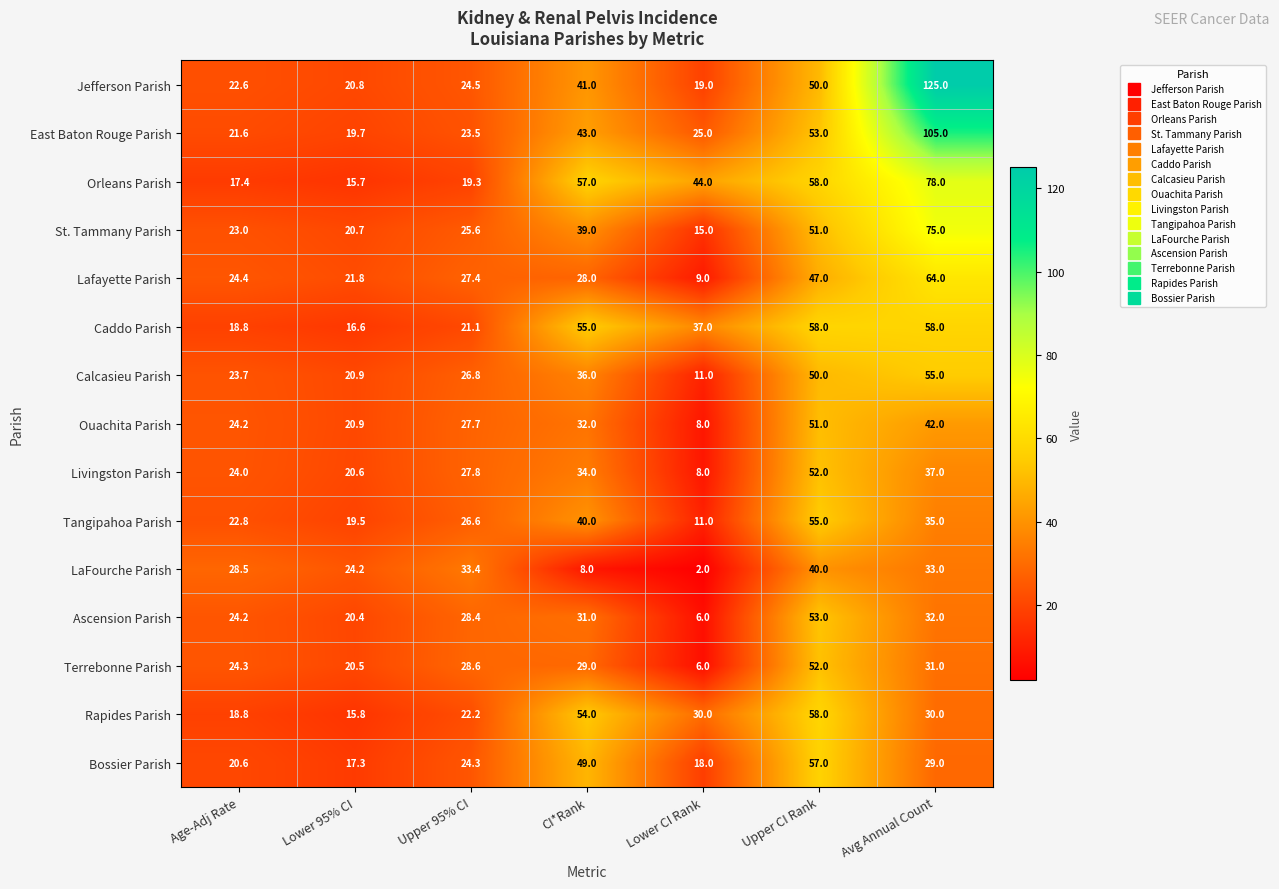

Count the number of categories in the chart.

7